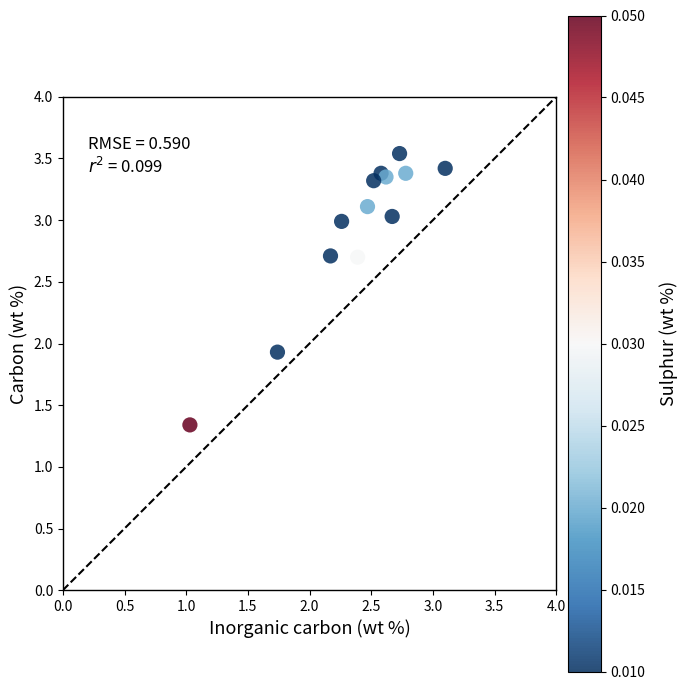

What Y value in the scatter plot is closest to 2?

1.9